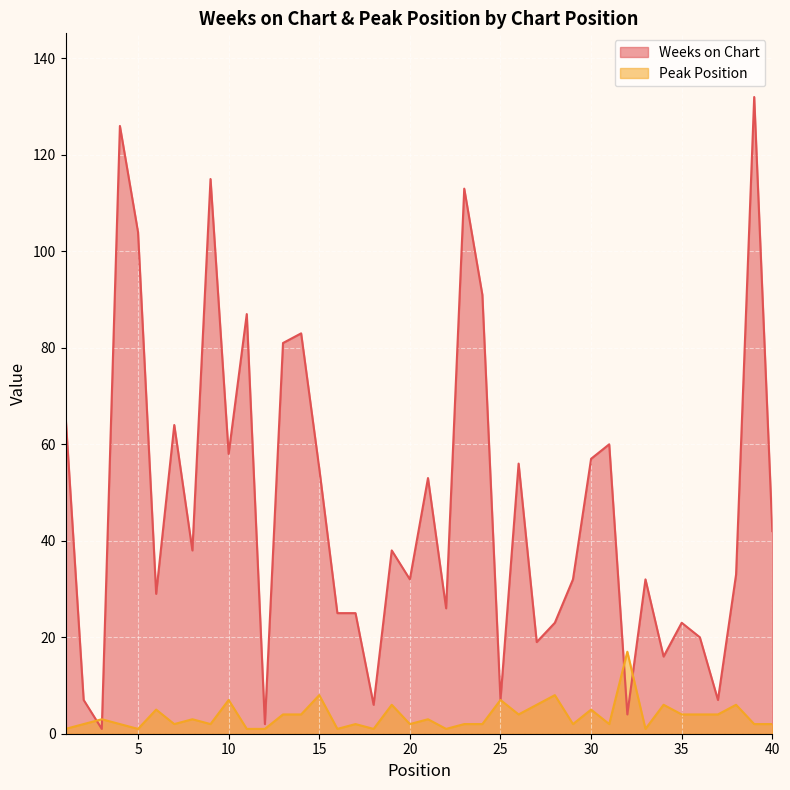

Count the number of data series in this chart.

2